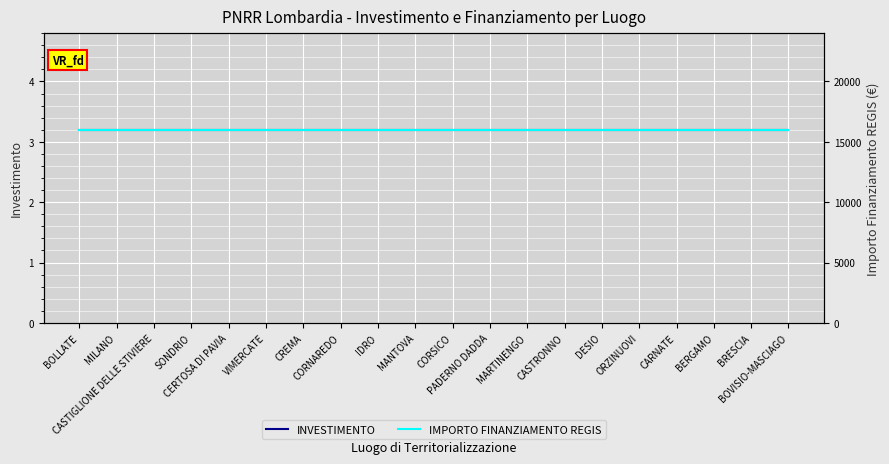

What is the value of the IMPORTO FINANZIAMENTO REGIS point at the 15th from the left?

16000.0